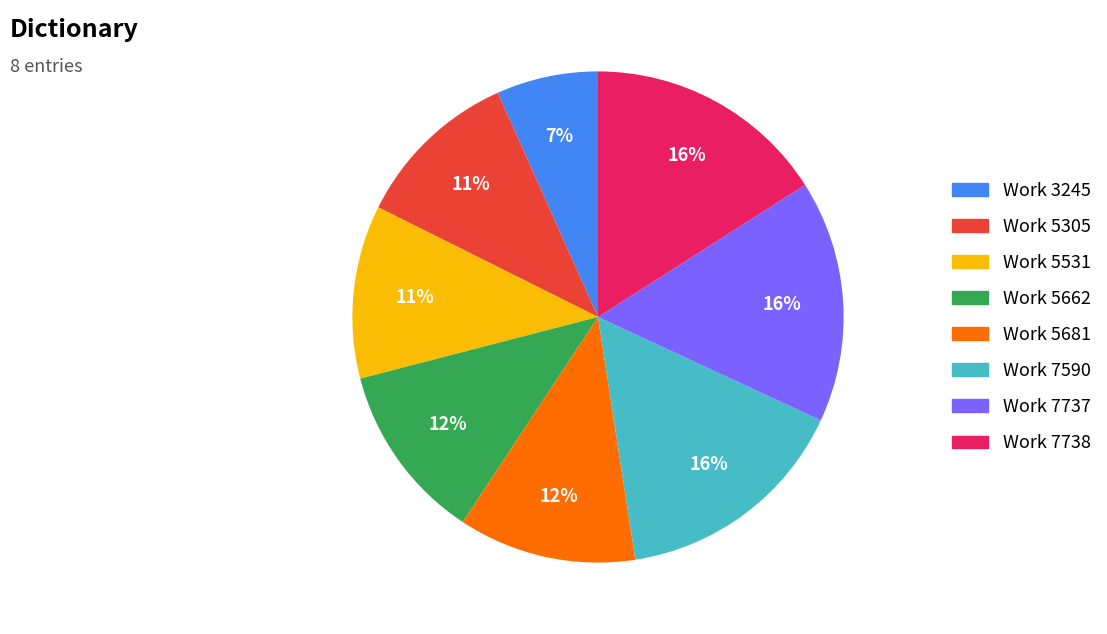

Is there a majority slice in this chart?

No